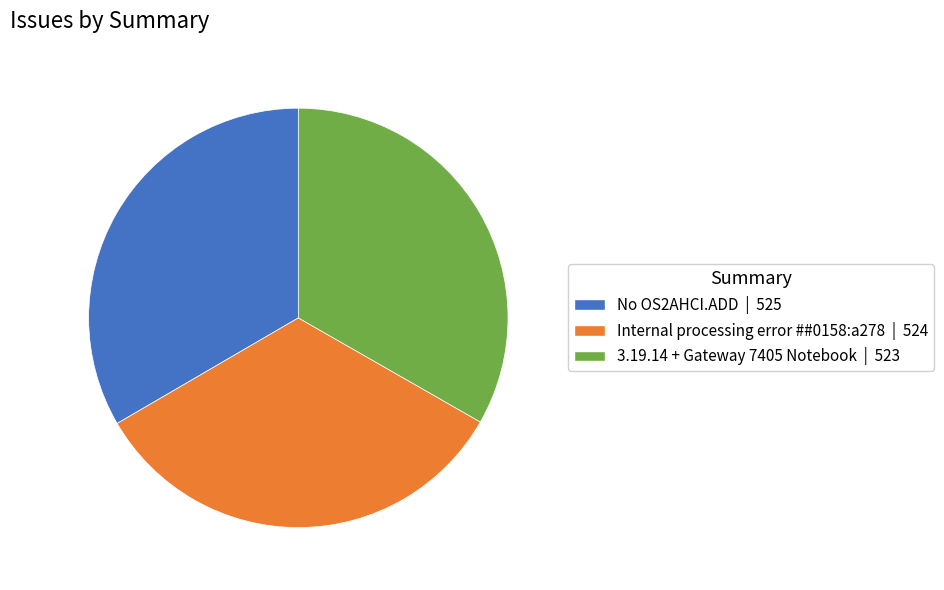

Is there any slice that represents more than half of the pie?

No